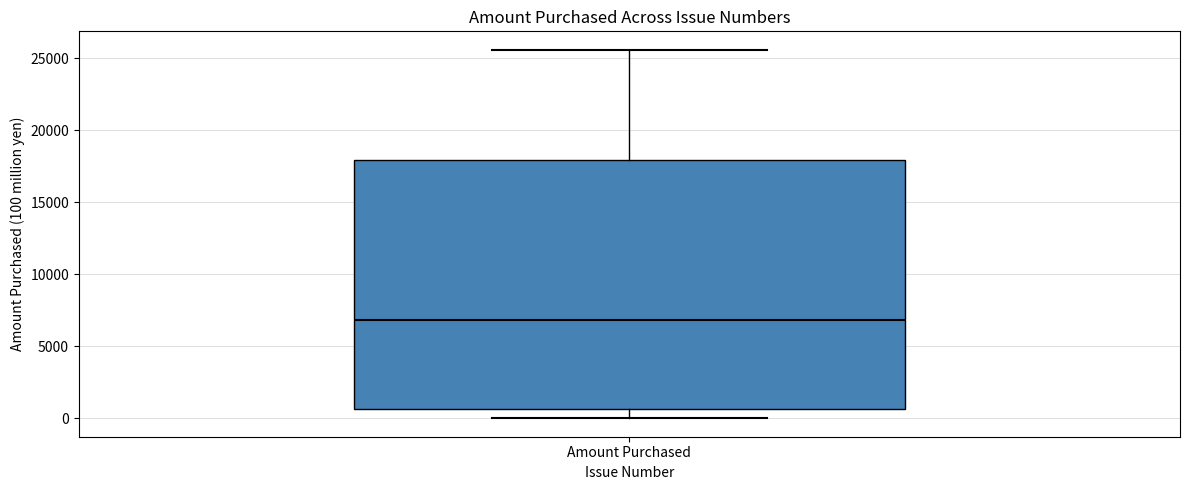

Transcribe this box plot: give where the median line is, the range the box spans, and where the two whiskers end, as read against the y-axis. The values are not printed on the chart, so give them approximately, as read against the axis.

median 7000, box 500 to 18000, whiskers 0 to 25500